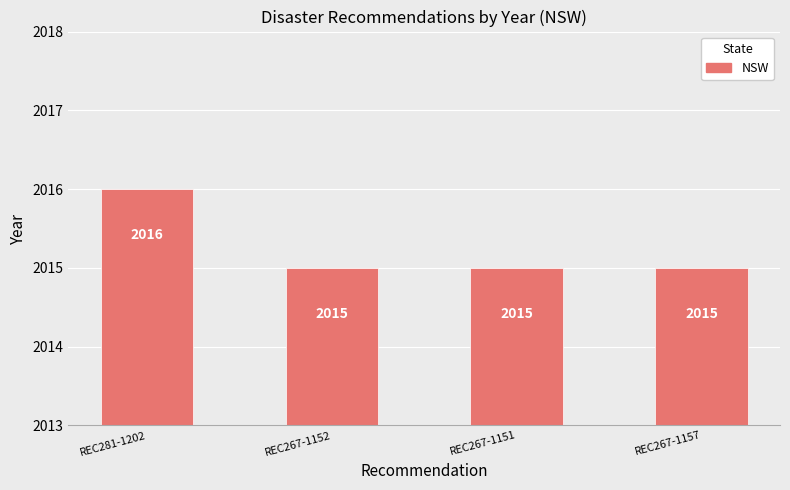

Approximately how many times larger is the value at REC267-1151 compared to REC267-1152?

1.0